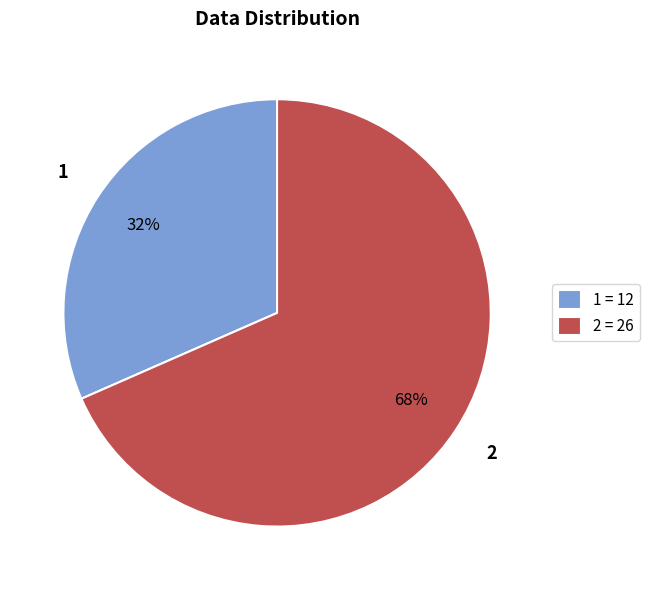

Does any single category account for the majority?

Yes